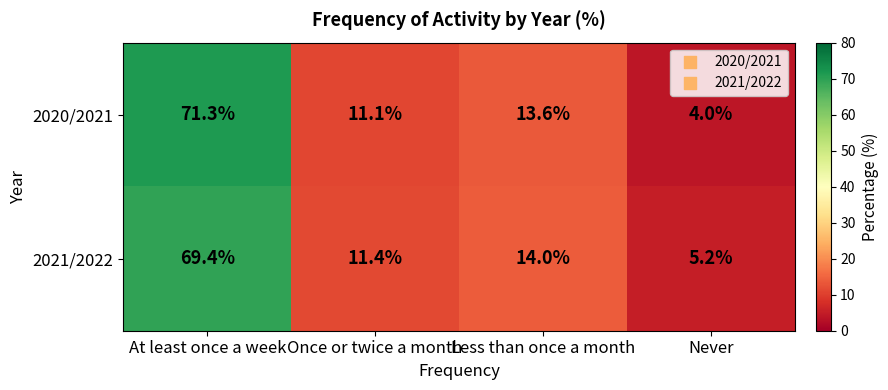

At which label is 2021/2022 closest to 37?

Less than once a month